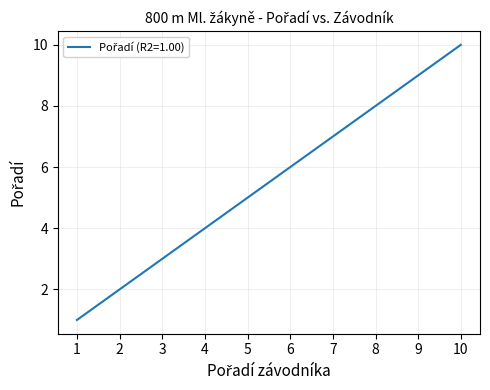

What is the ratio of the value at 9 to the value at 7?

1.3